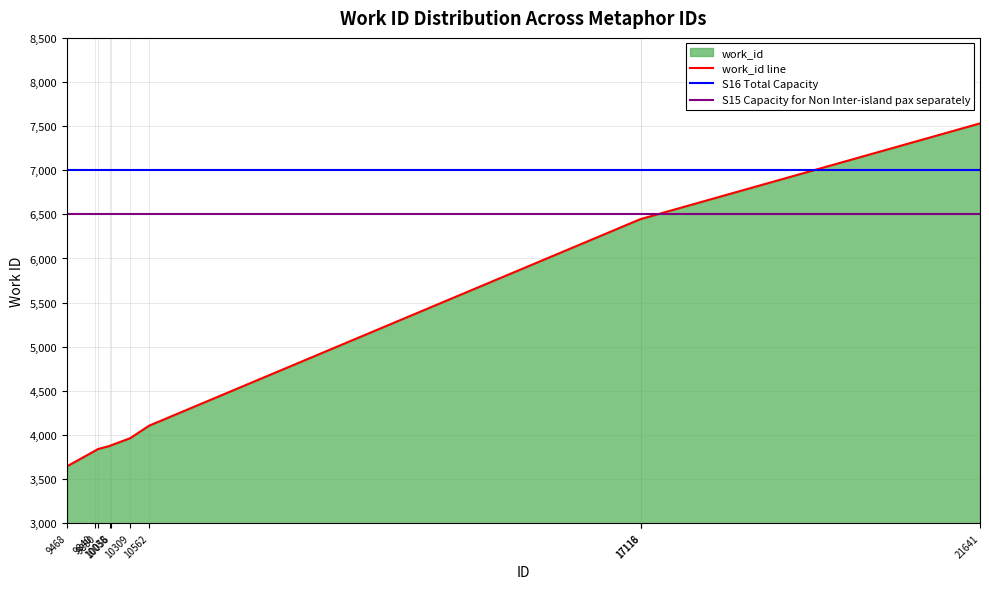

How many data points are less than 3963?

5